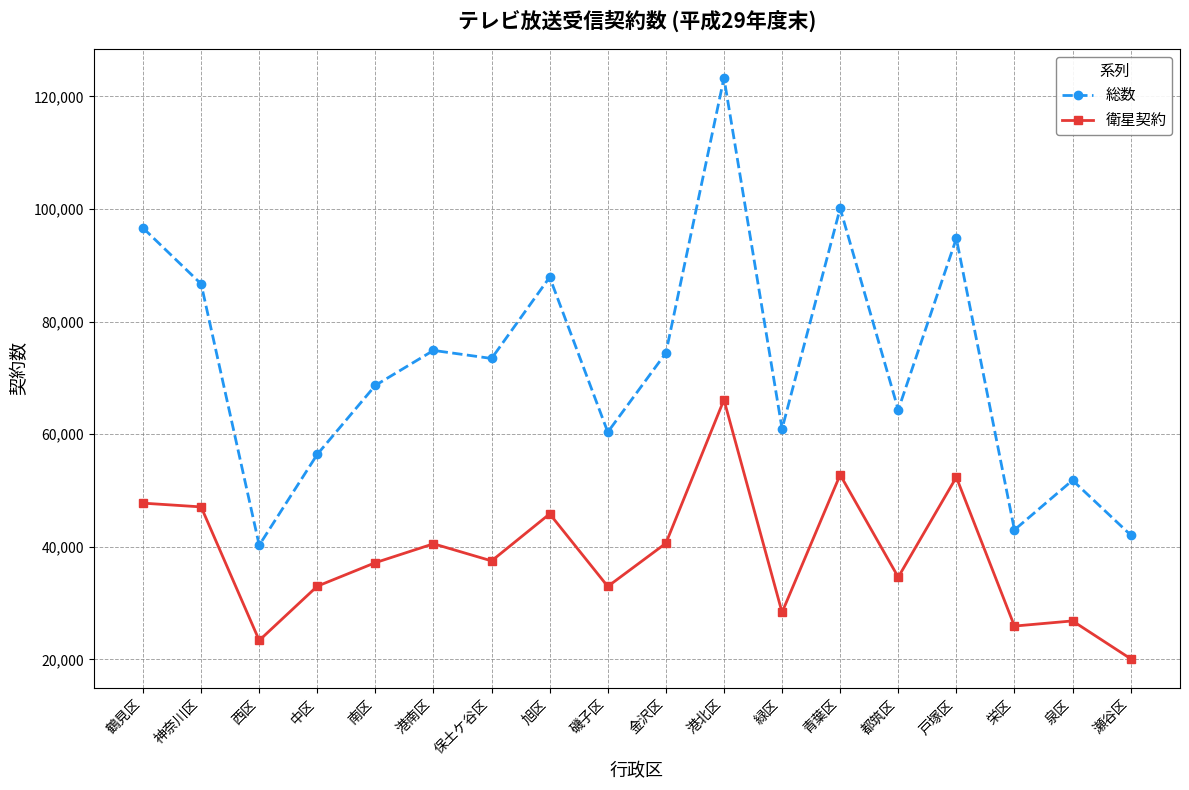

The 衛星契約 series shows 44695 at 泉区. True or false?

False